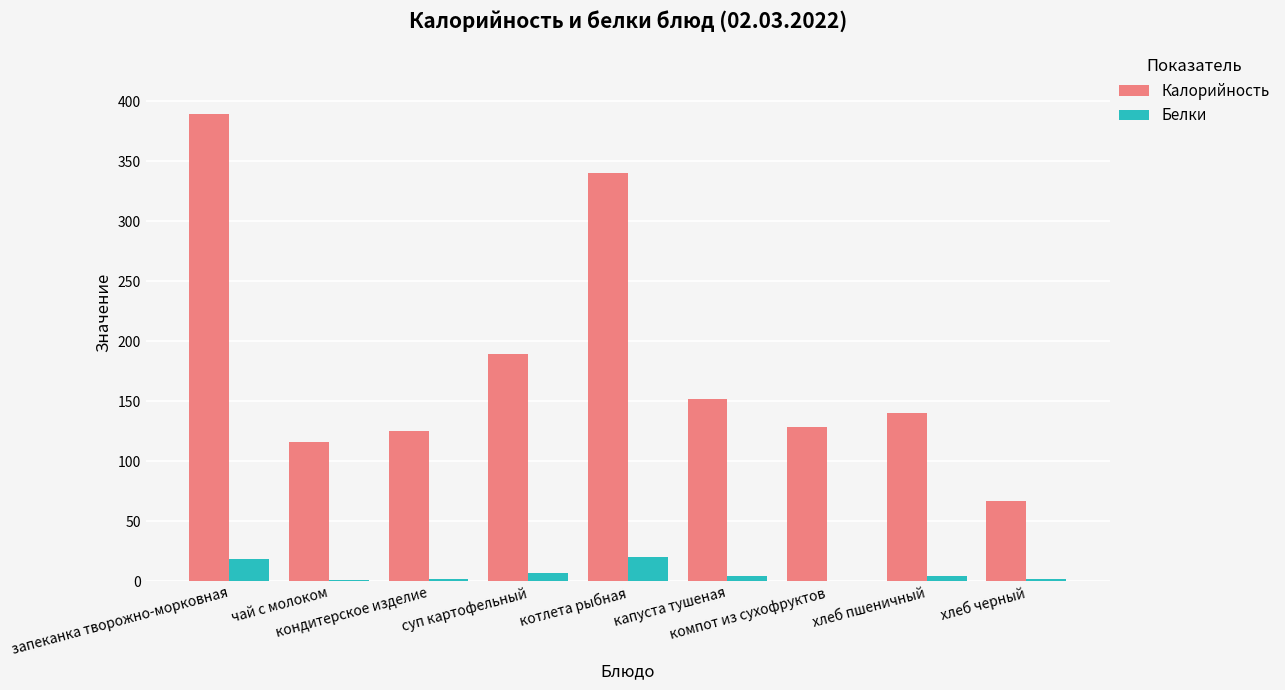

What are all the series names shown in the legend?

Калорийность, Белки